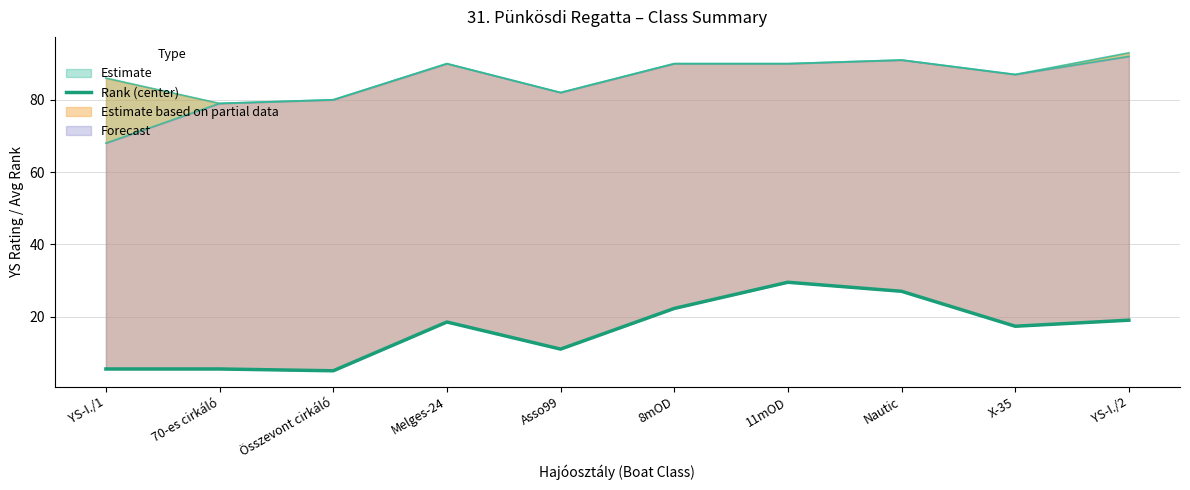

What position from the right is X-35?

2